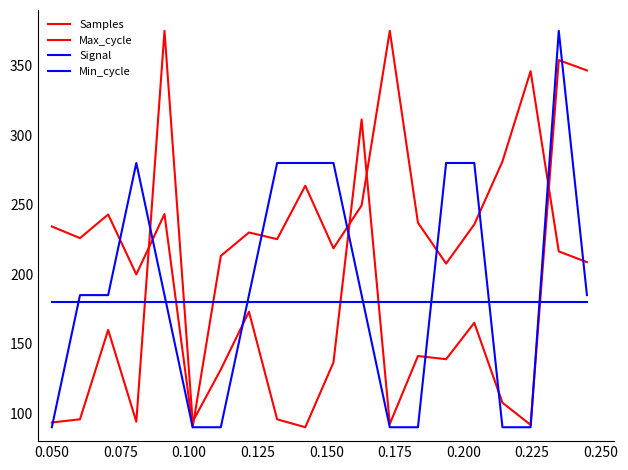

How many lines are shown in the chart?

4